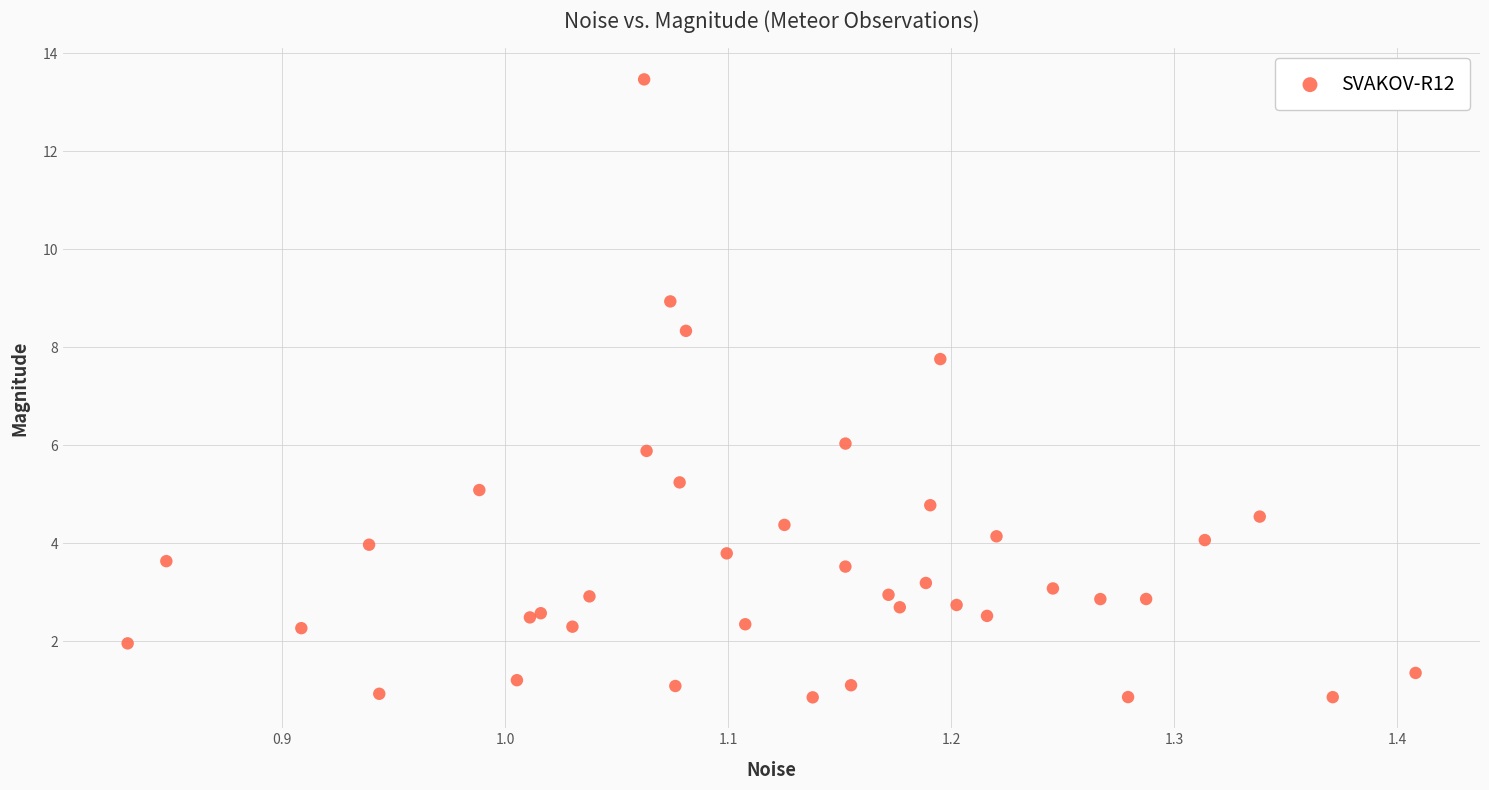

What Y value in the scatter plot is closest to 7?

7.8